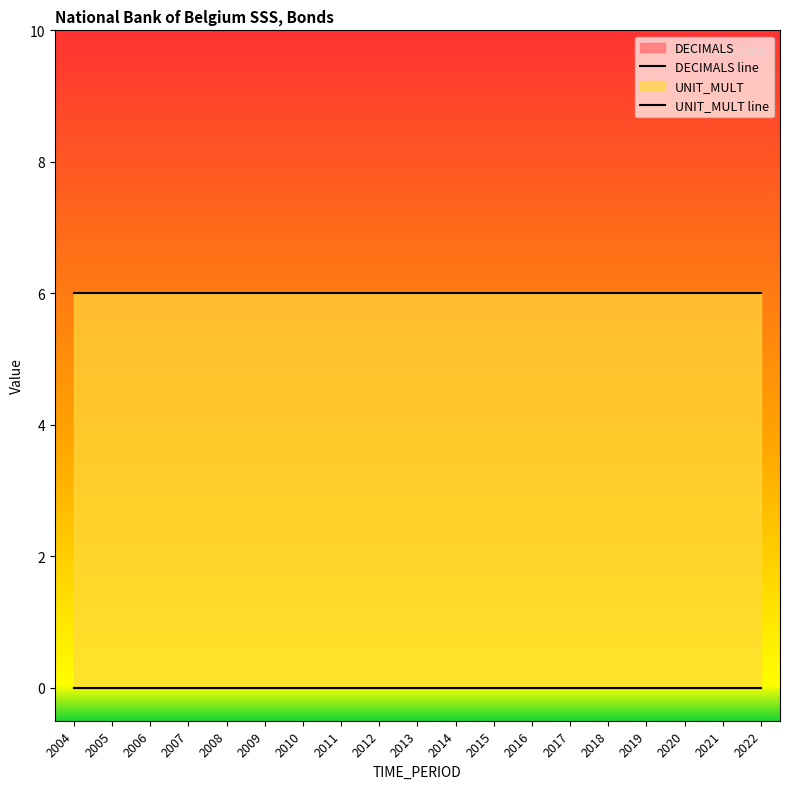

True or false: DECIMALS line and UNIT_MULT line cross at least once.

False